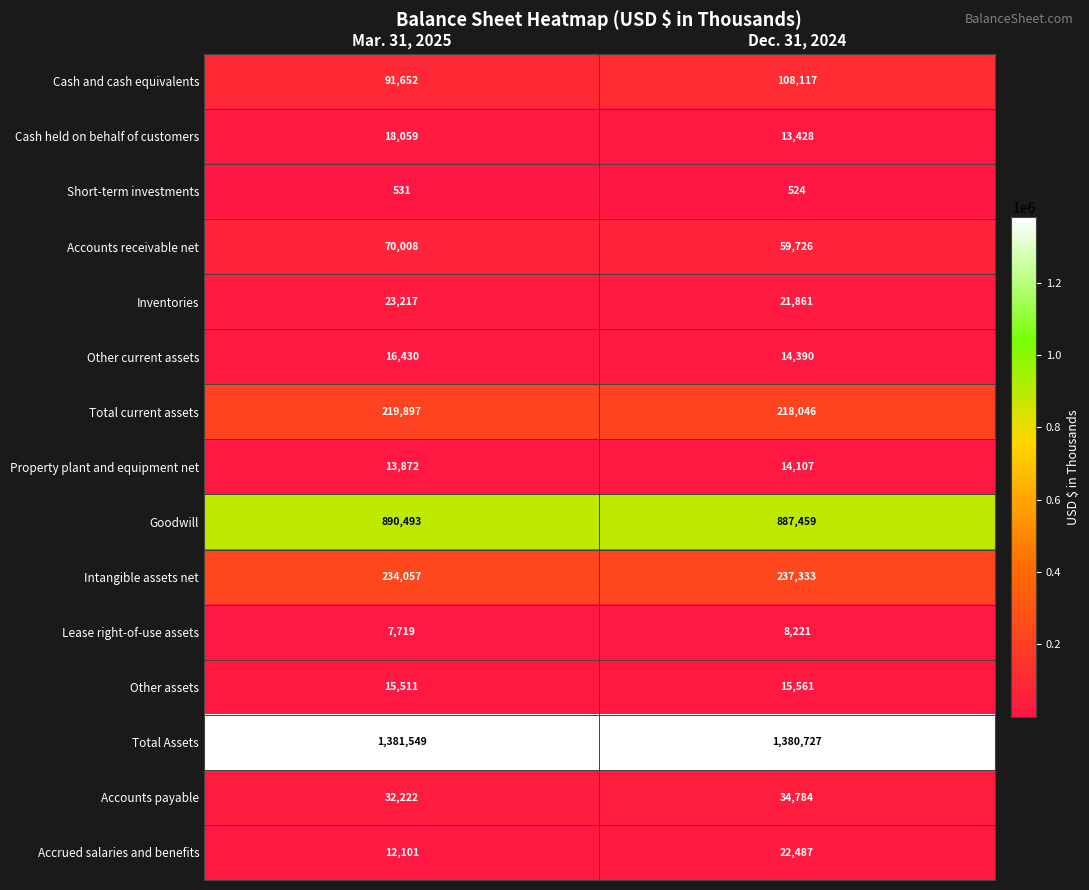

True or false: Short-term investments has a value of 531 at Mar. 31, 2025.

True